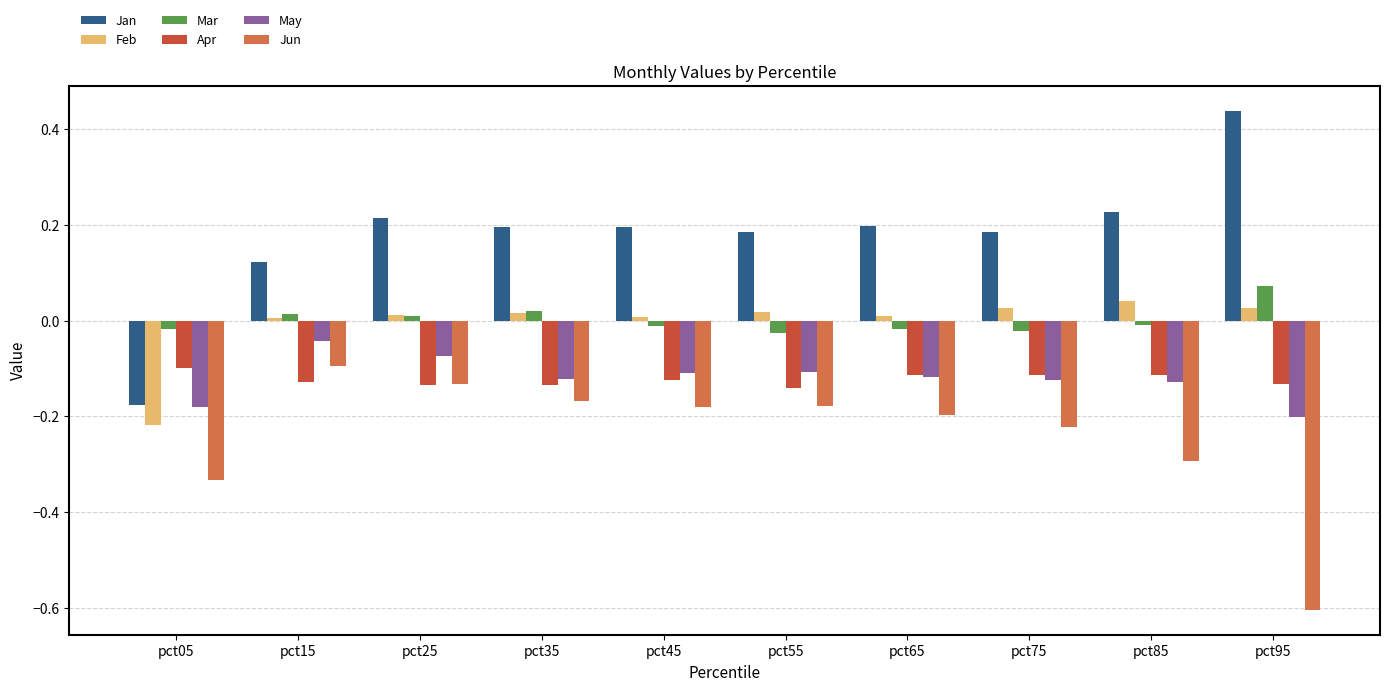

What is the sum of all Jan values?

1.8